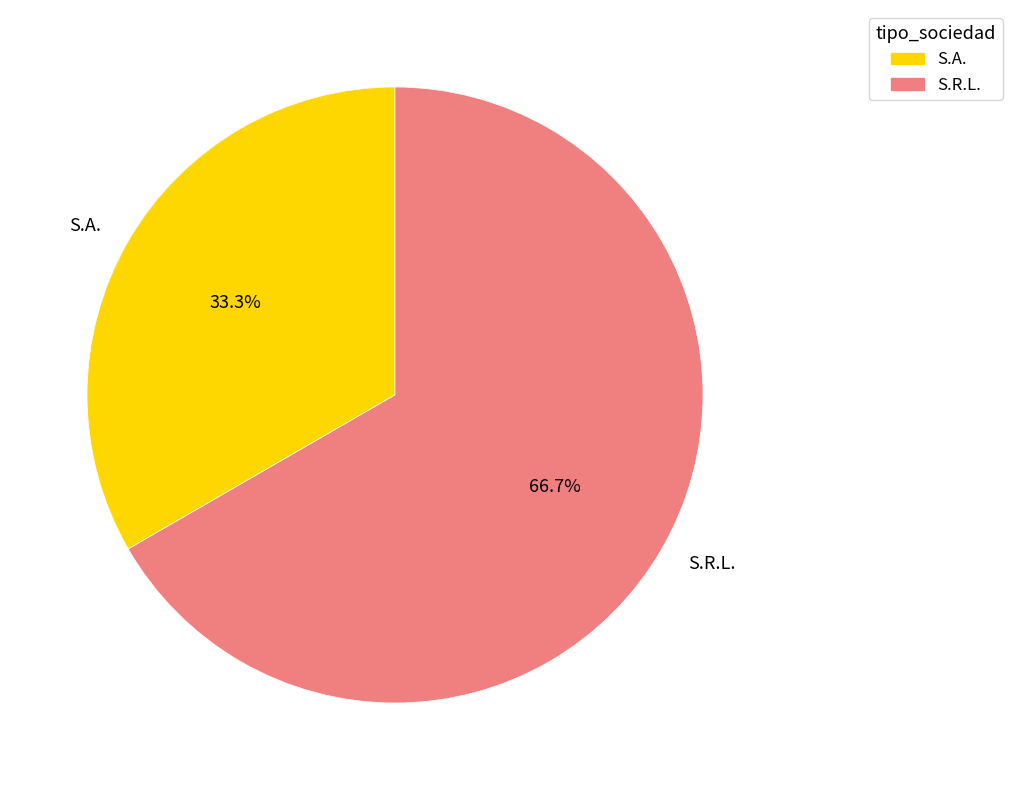

What percentage is NOT represented by S.A.?

66.7%